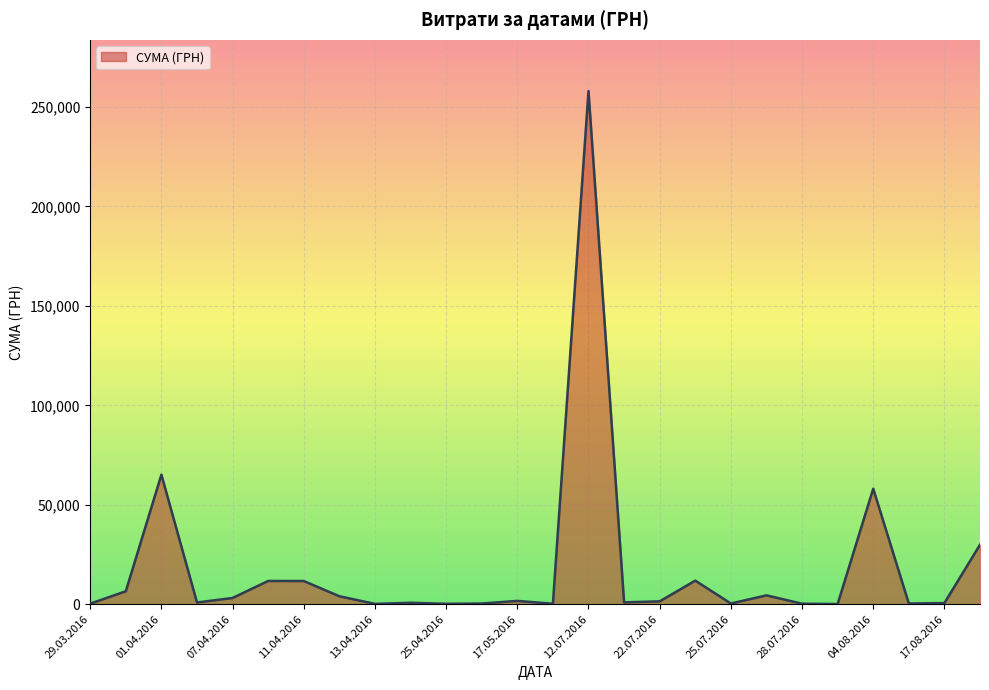

What is the greatest value displayed?

258001.8